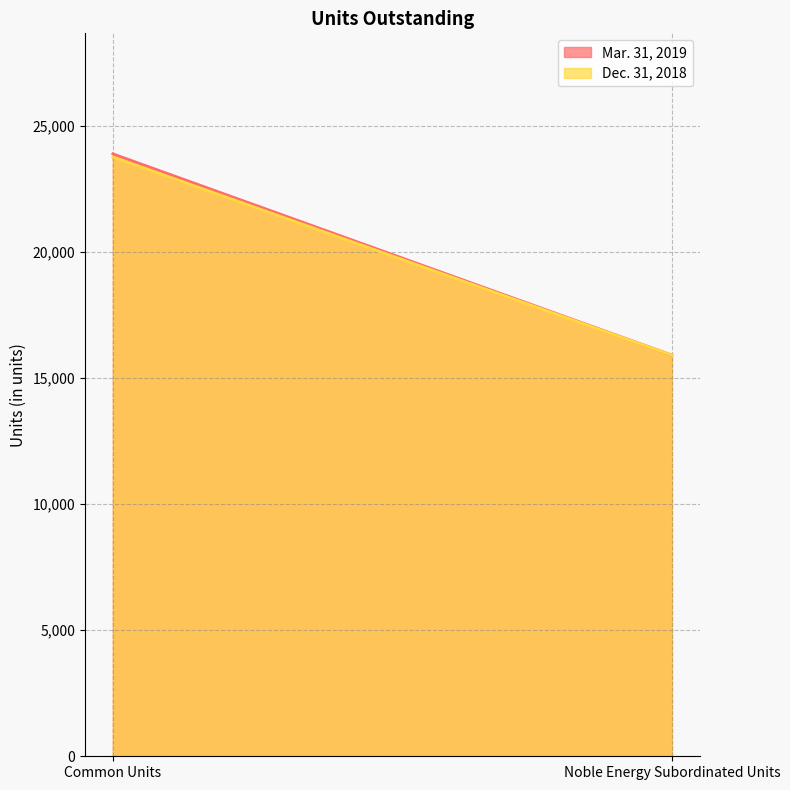

Which series changed the most between Common Units and Noble Energy Subordinated Units?

Mar. 31, 2019